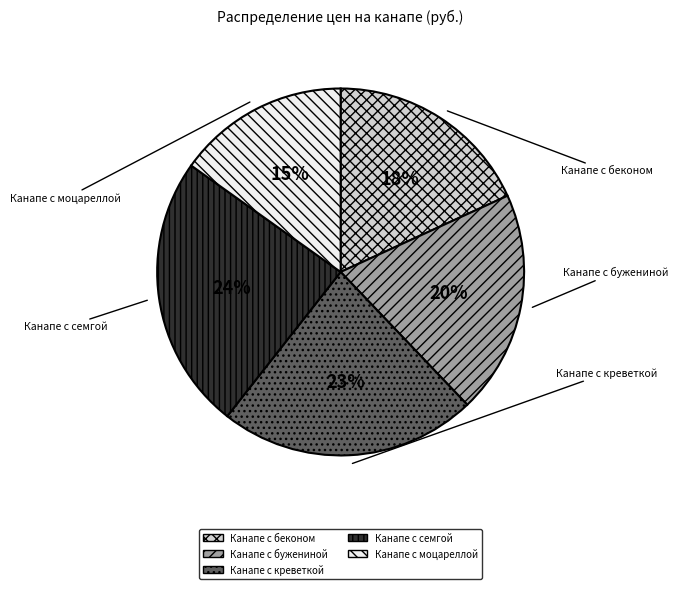

To the nearest percent, what is the combined percentage of Канапе с моцареллой and Канапе с семгой?

39%